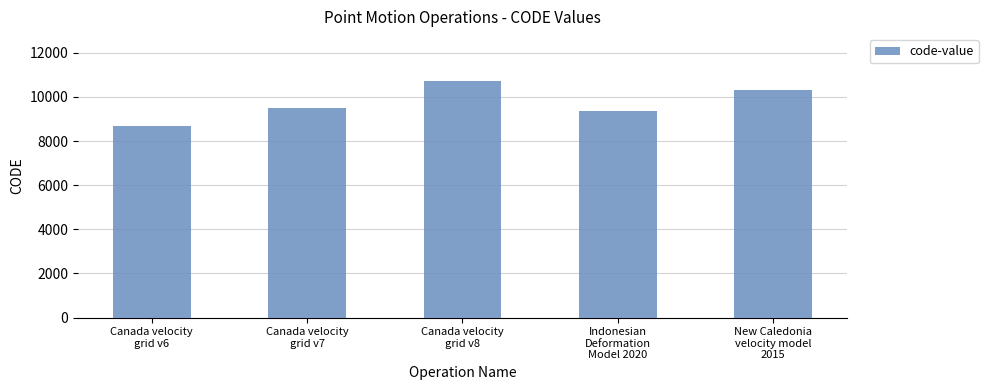

Is it true that the value at New Caledonia
velocity model
2015 is 3119?

False